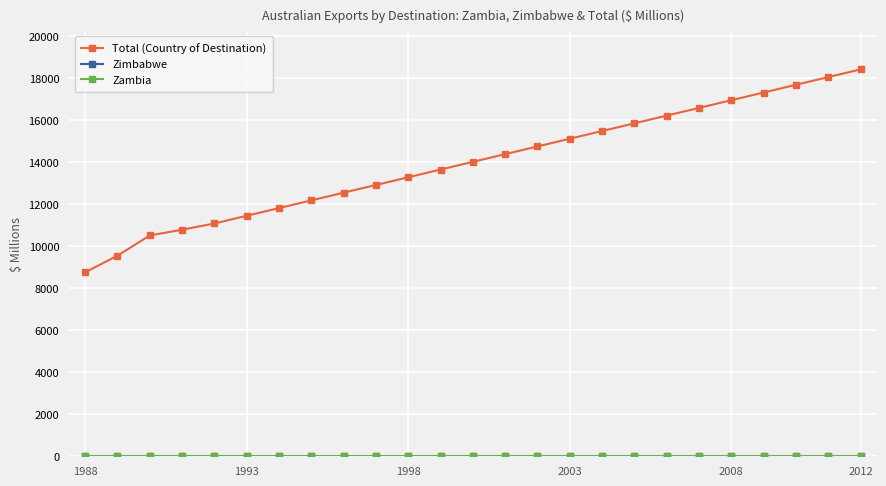

At how many categories does at least one series exceed 9207?

24